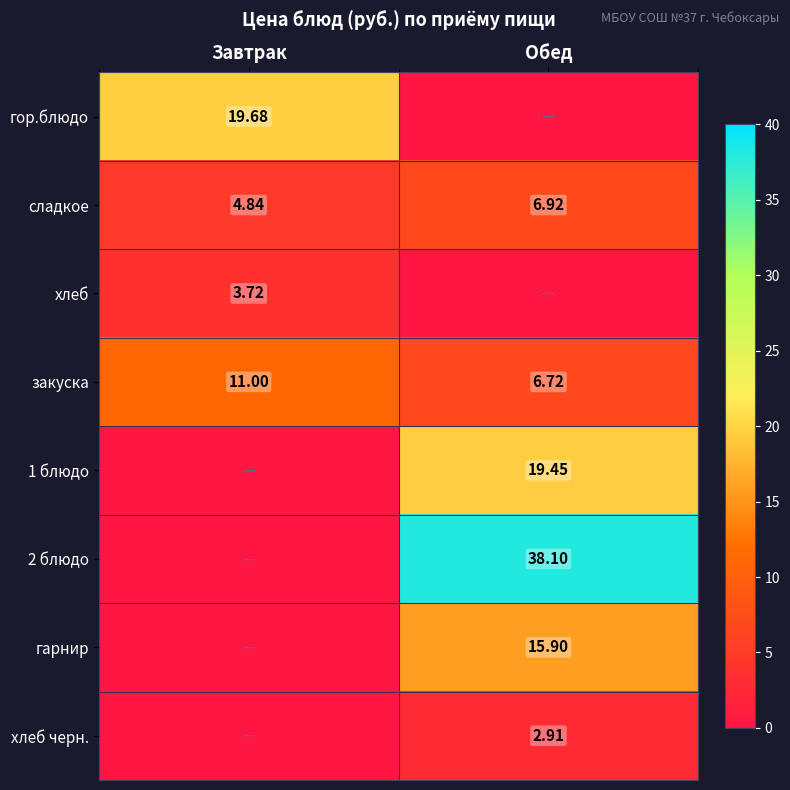

At which label does закуска reach its minimum?

Обед